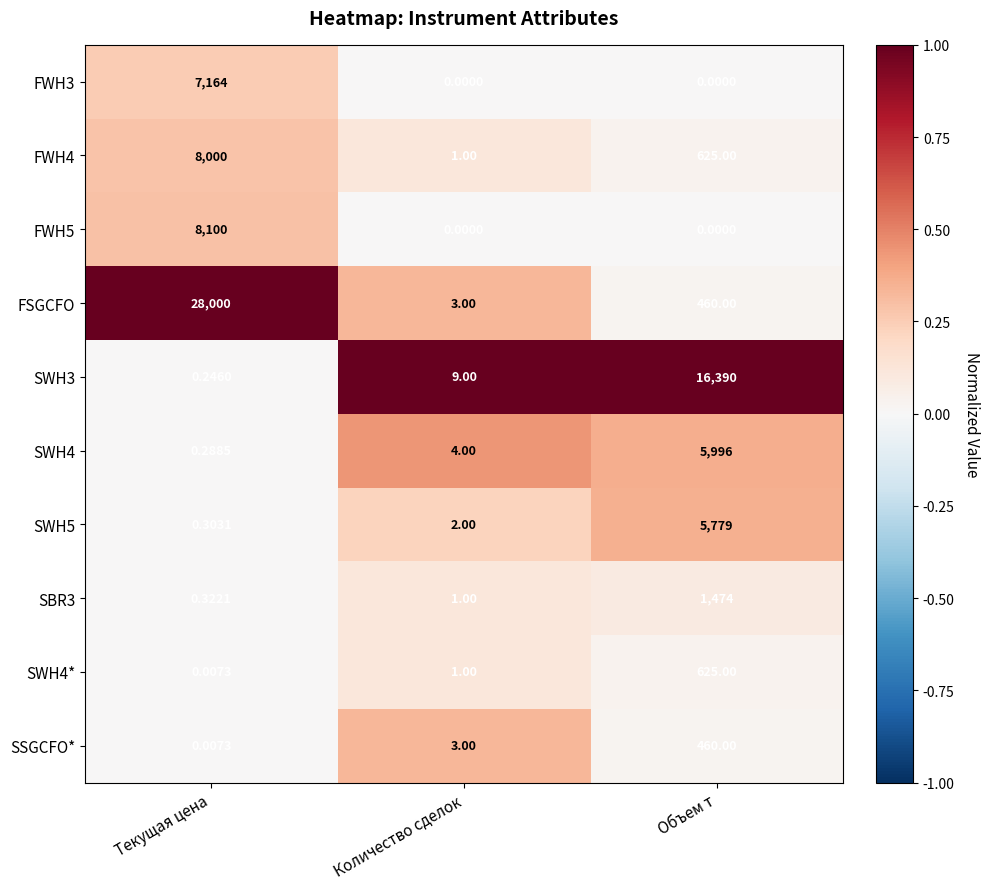

Which series has the widest spread of values?

FSGCFO